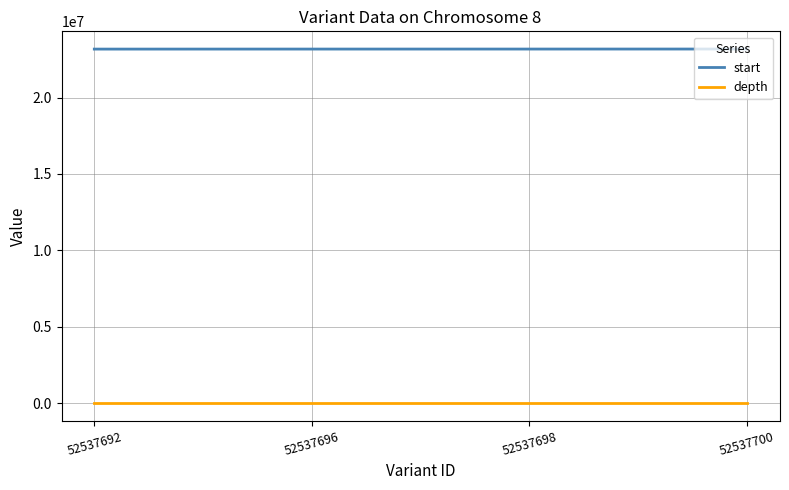

Rank the series at 52537696 from highest to lowest value.

start, depth